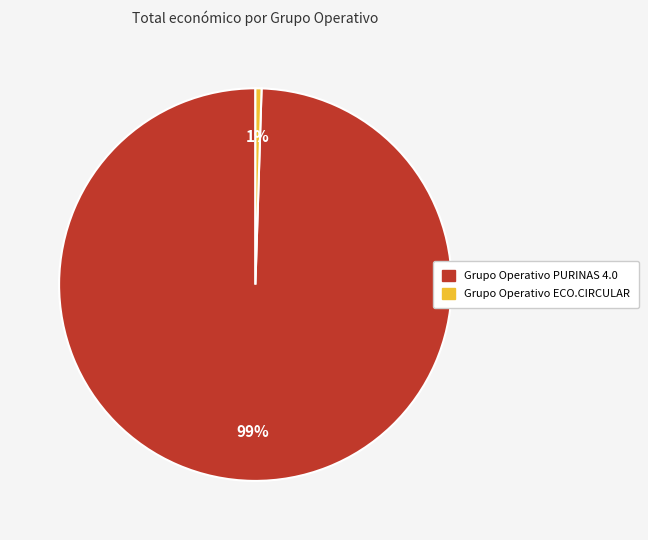

Does any single category account for the majority?

Yes